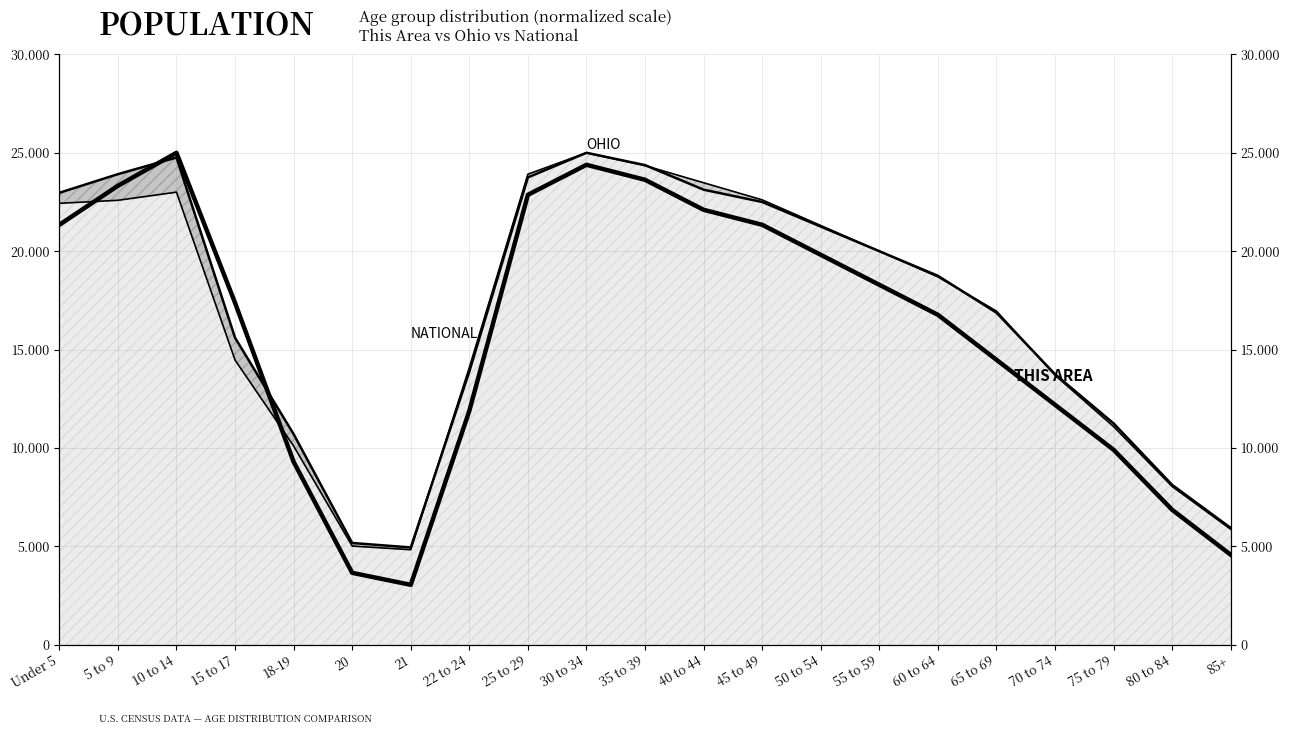

Reading left to right, extract all data points from this chart.

Ohio (scaled): 22967.4	23915.1	24759.5	15602.4	10708.6	5175.8	4948.5	13888.3	23750.0	25000.0	24375.0	23125.0	22500.0	21250.0	20000.0	18750.0	16875.0	13750.0	11250.0	8125.0	5937.5
National (scaled): 22433.5	22586.2	22999.7	14470.0	10103.2	5018.1	4833.0	14092.7	23913.0	25000.0	24347.8	23478.3	22608.7	21304.3	20000.0	18695.7	16956.5	13695.7	11087.0	8043.5	5869.6
This Area: 21341.5	23323.2	25000.0	17378.0	9298.8	3658.5	3048.8	11890.2	22865.9	24390.2	23628.0	22103.7	21341.5	19817.1	18292.7	16768.3	14481.7	12195.1	9908.5	6859.8	4573.2